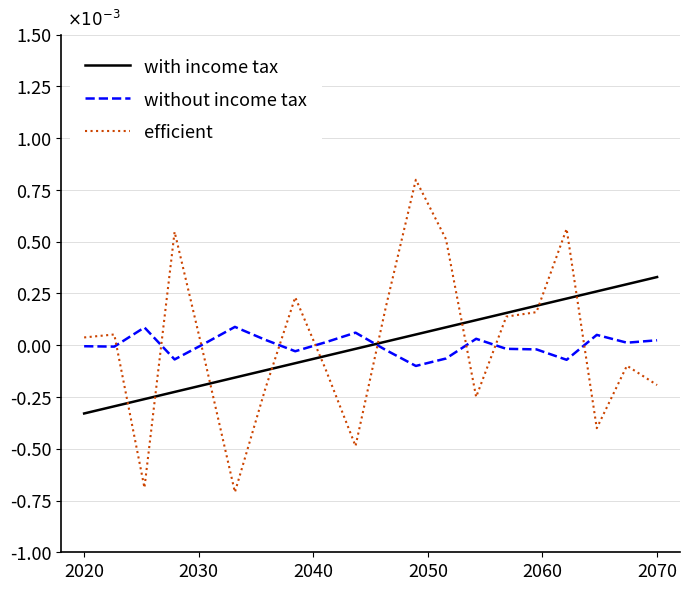

Is this an area chart (filled region under the line)?

No